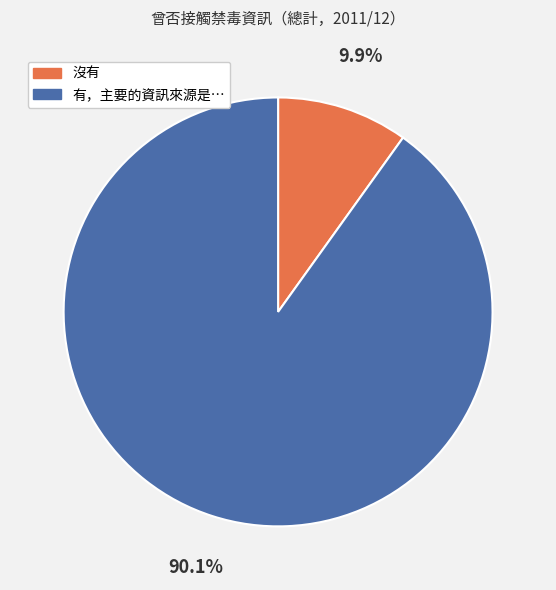

The 沒有 slice represents 10% of the pie. True or false?

True